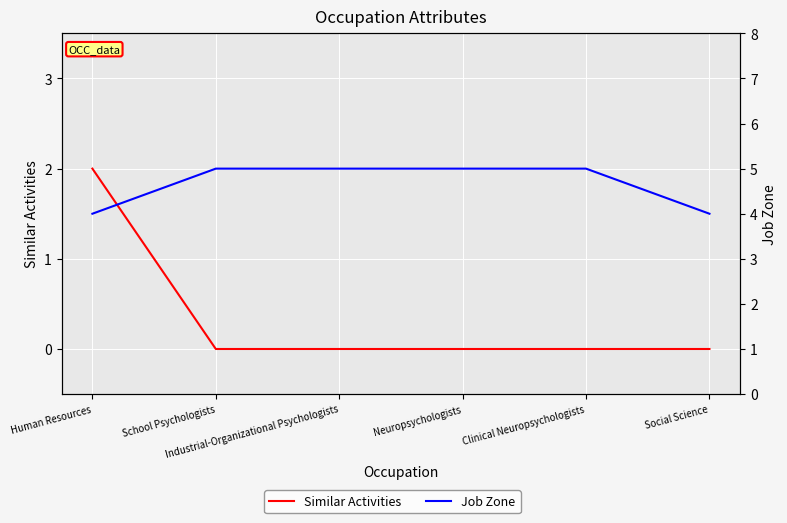

Reading left to right, what are all the values shown in this chart?

Similar Activities: 2	0	0	0	0	0
Job Zone: 4	5	5	5	5	4